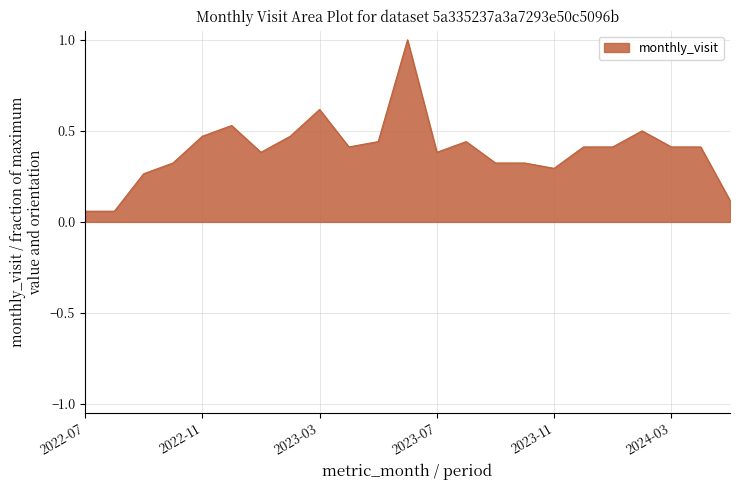

What is the difference between the second highest and minimum values?

0.6